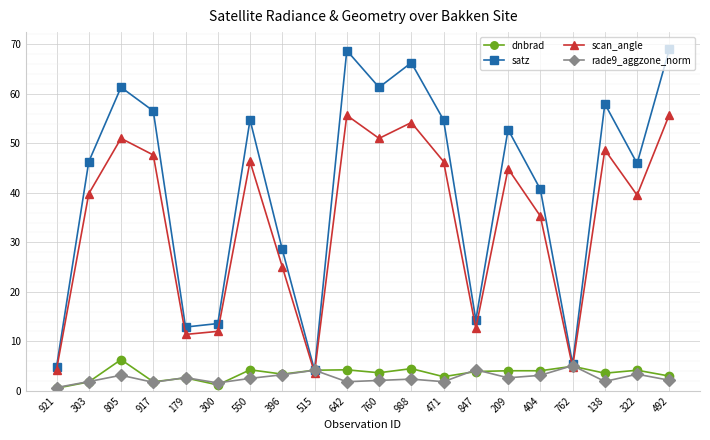

What is the minimum value for dnbrad?

0.5